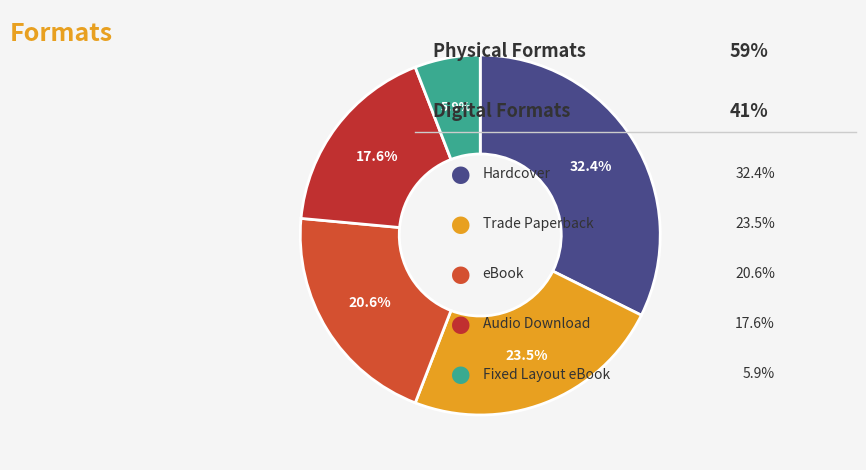

How many slices are in this pie chart?

5